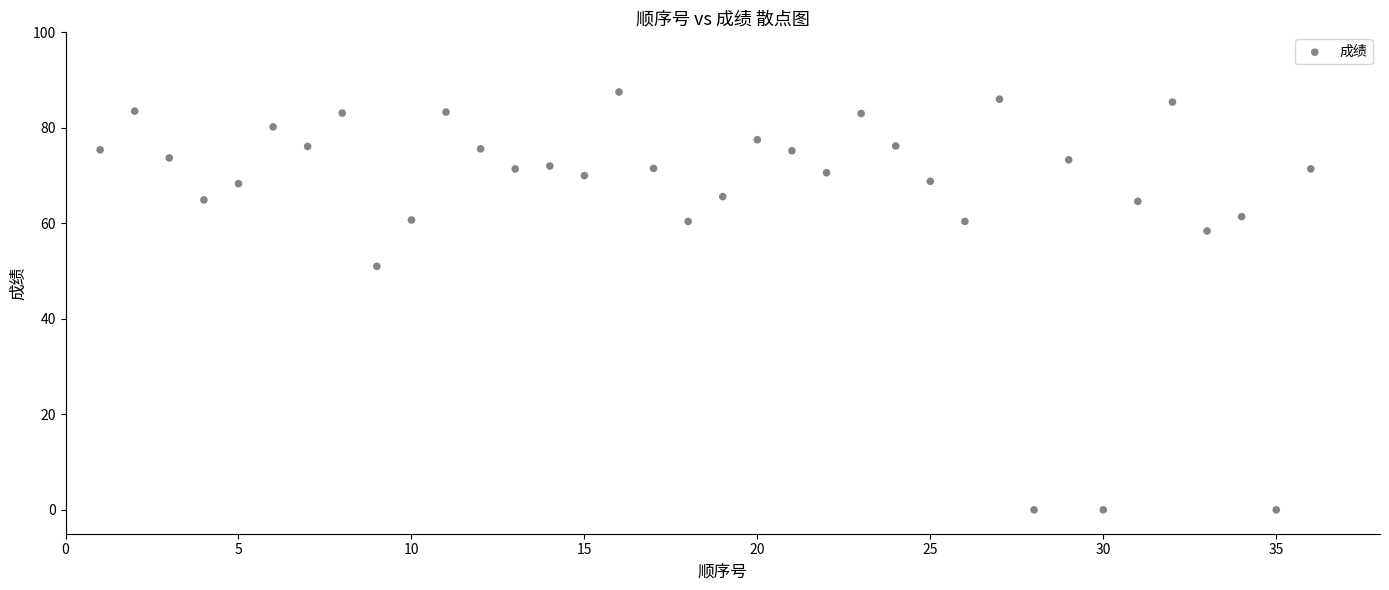

What is the range of Y values (max minus min)?

87.5